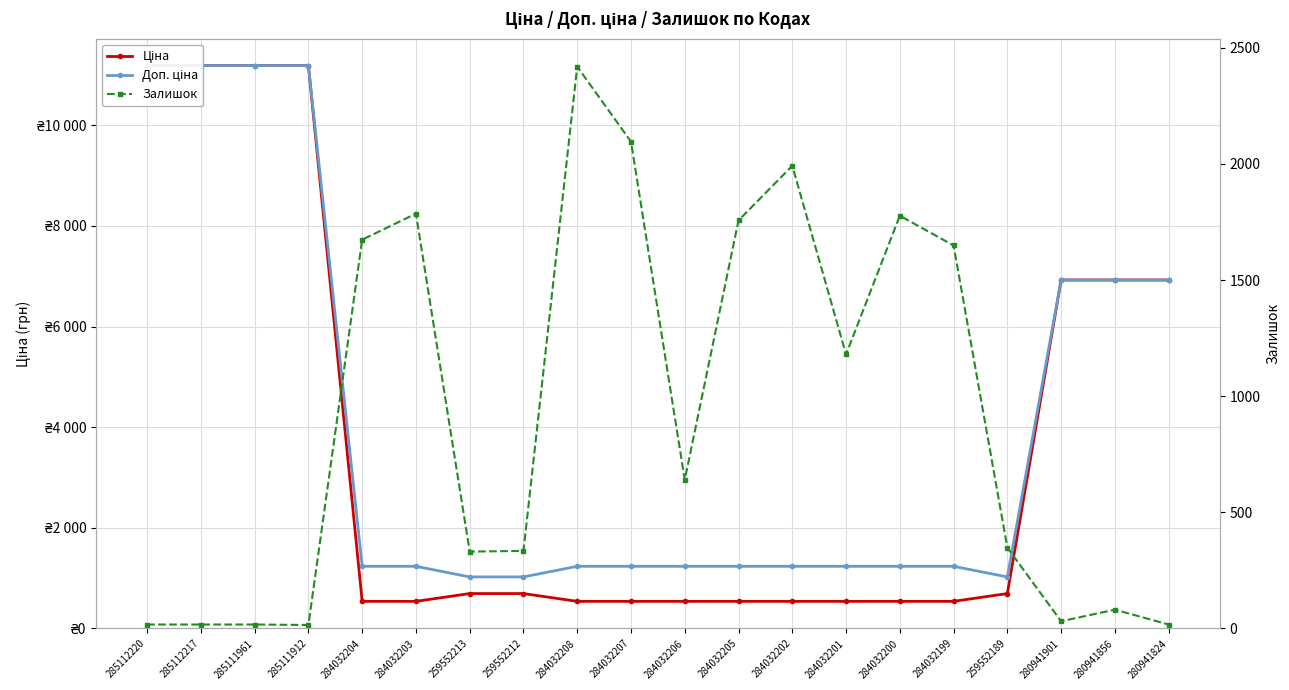

In Залишок, how many points are lower than both neighbors (excluding endpoints)?

5